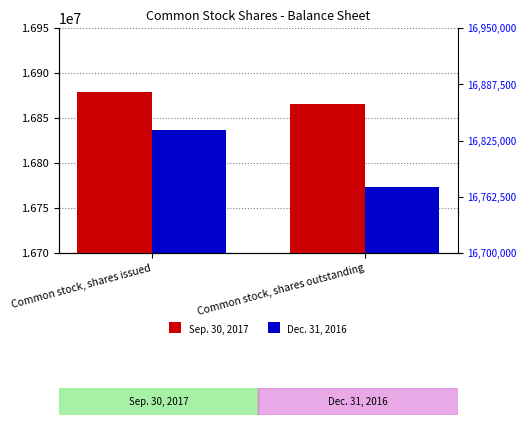

Rank the series by their average value, from highest to lowest.

Sep. 30, 2017, Dec. 31, 2016